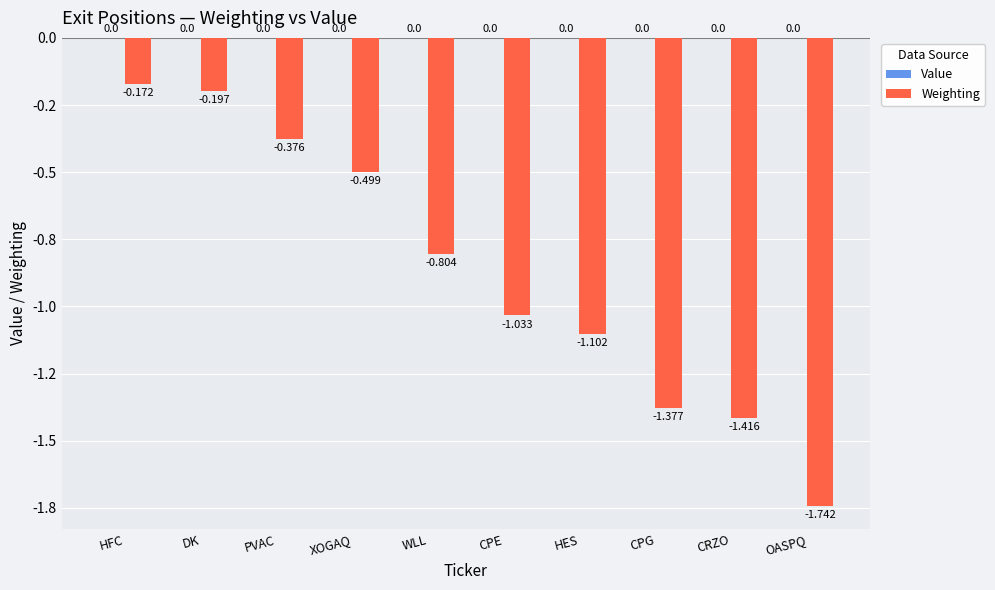

What is the label of the 8th bar from the right?

PVAC